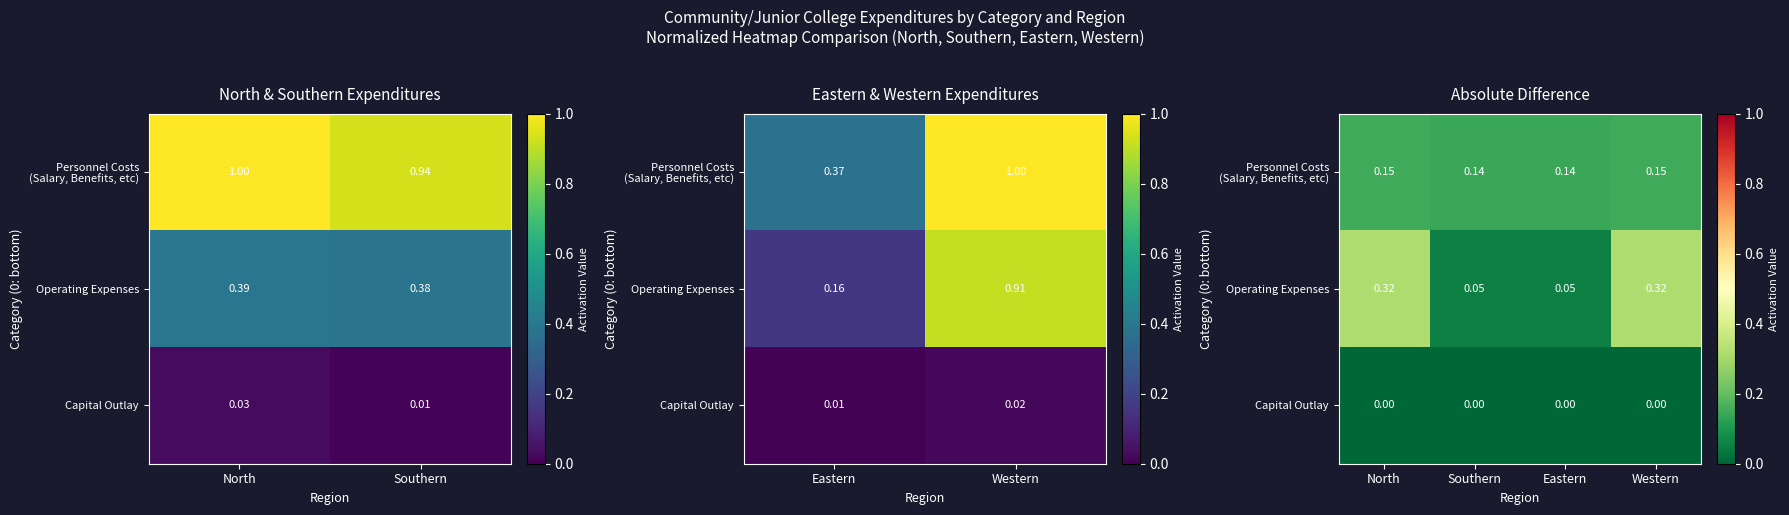

How many data points does each series have?

4